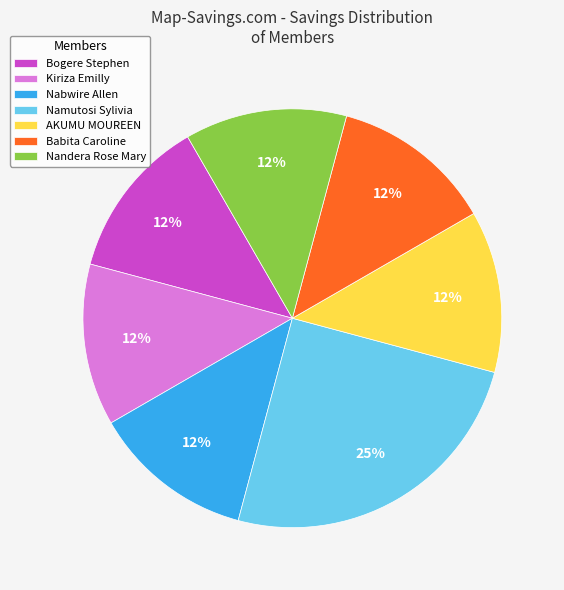

How many segments does this pie chart have?

7